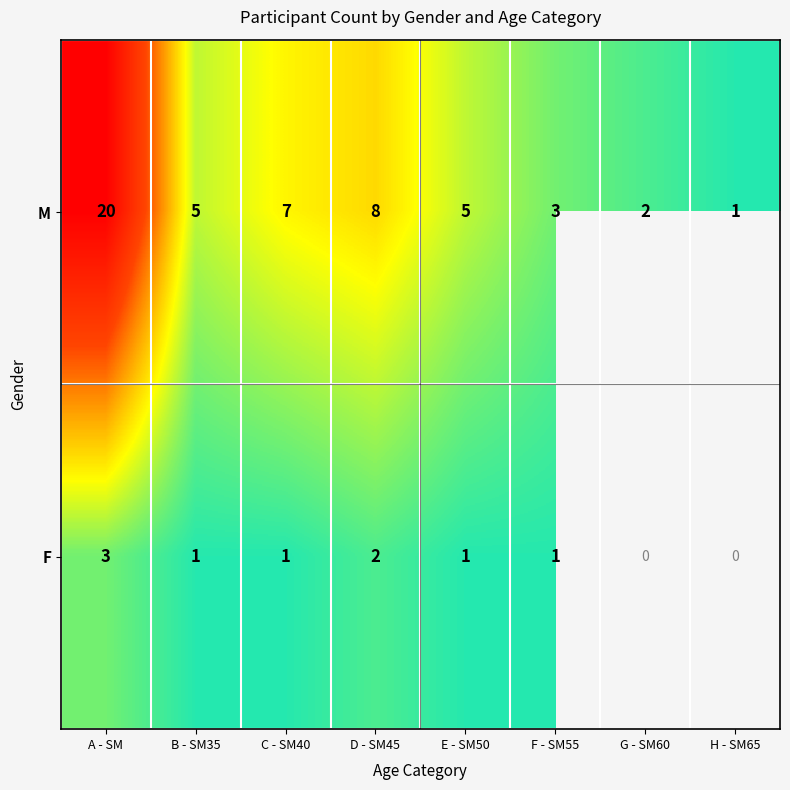

What is the maximum value shown in the chart?

20.0